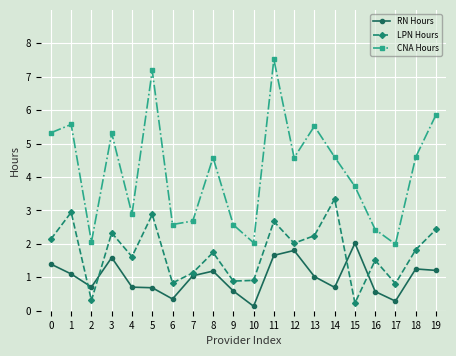

Is it true that LPN Hours equals 1.8 at 18?

True